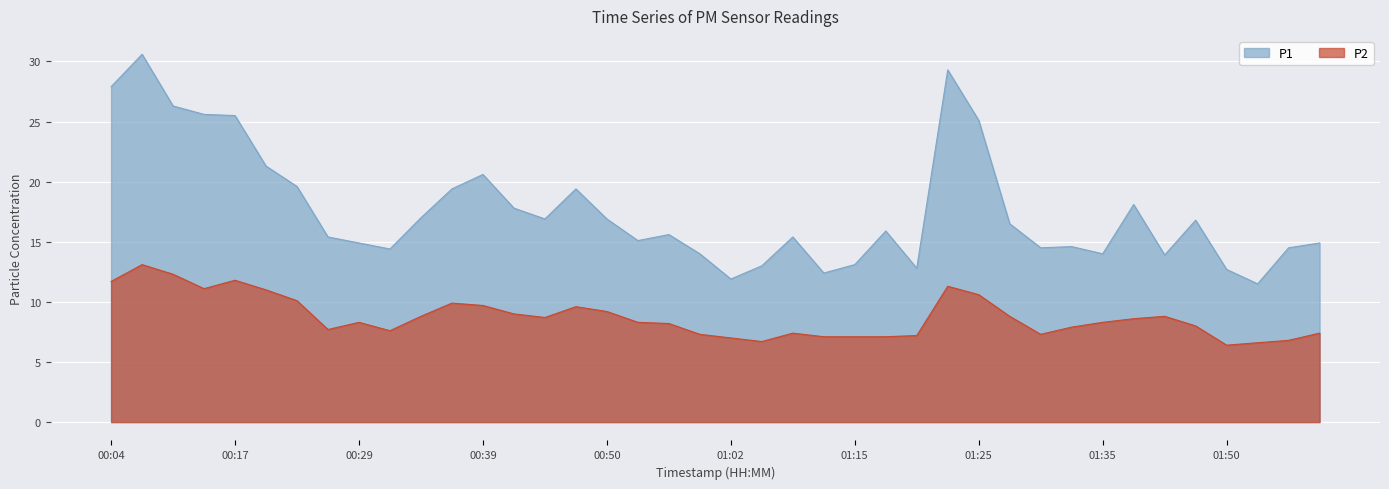

At how many categories does at least one series exceed 13?

34